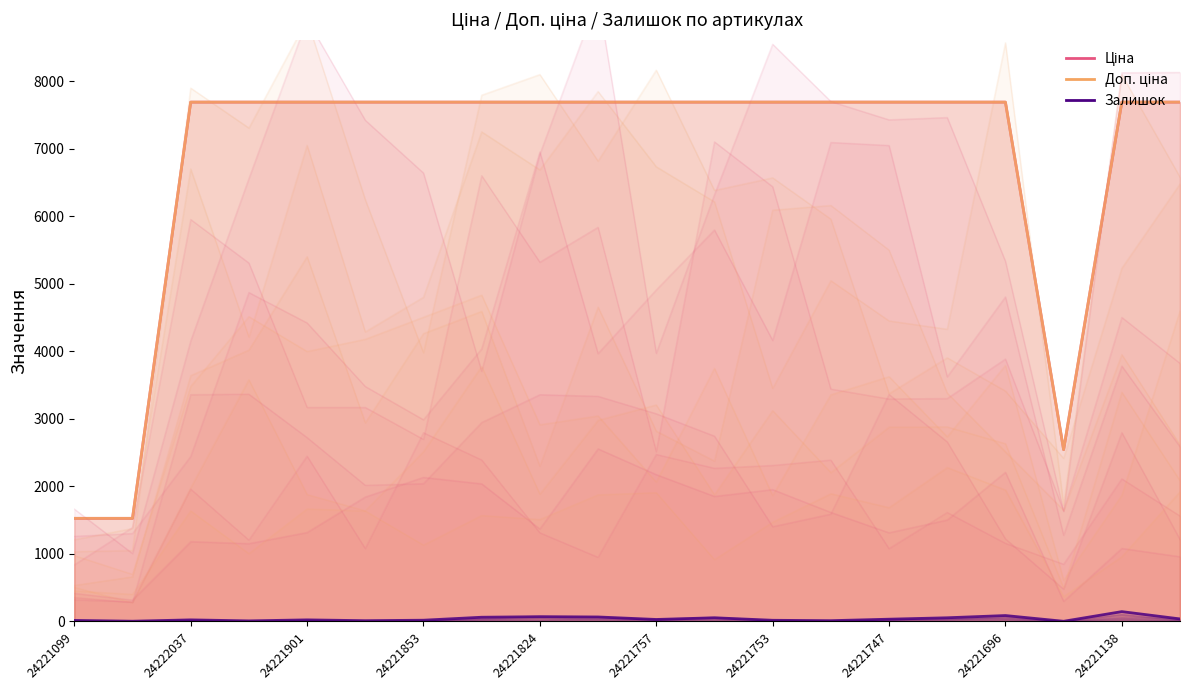

Reading left to right, what are all the values shown in this chart?

Ціна: 1526.8	1526.8	7688.0	7688.0	7688.0	7688.0	7688.0	7688.0	7688.0	7688.0	7688.0	7688.0	7688.0	7688.0	7688.0	7688.0	7688.0	2543.9	7688.0	7688.0
Доп. ціна: 1527.0	1527.0	7688.0	7688.0	7688.0	7688.0	7688.0	7688.0	7688.0	7688.0	7688.0	7688.0	7688.0	7688.0	7688.0	7688.0	7688.0	2544.0	7688.0	7688.0
Залишок: 16.0	4.0	24.0	9.0	24.0	12.0	19.0	63.0	71.0	67.0	30.0	55.0	18.0	12.0	34.0	55.0	88.0	3.0	146.0	38.0